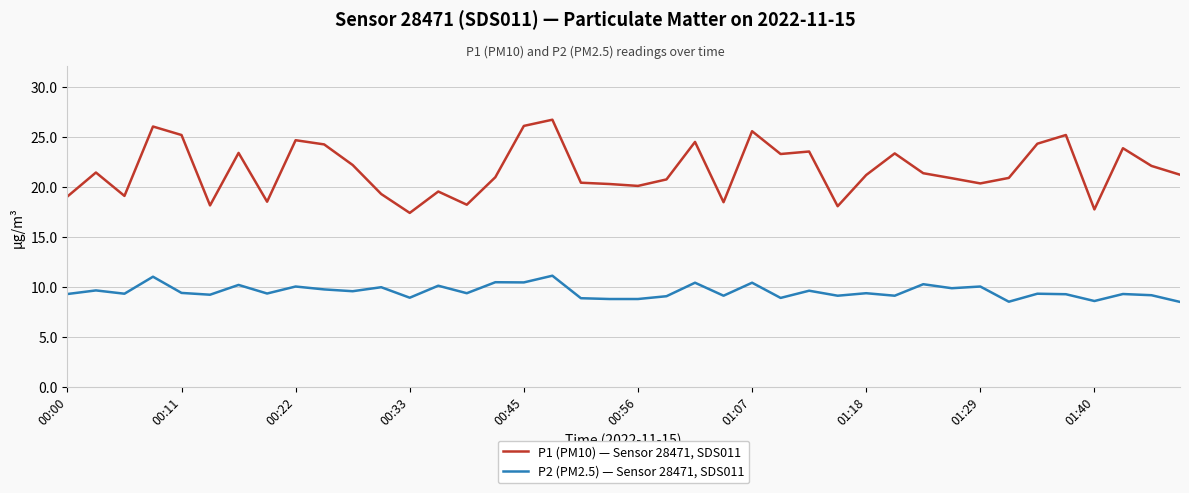

What is the difference between the maximum and minimum values in the P1 (PM10) — Sensor 28471, SDS011 series?

9.3